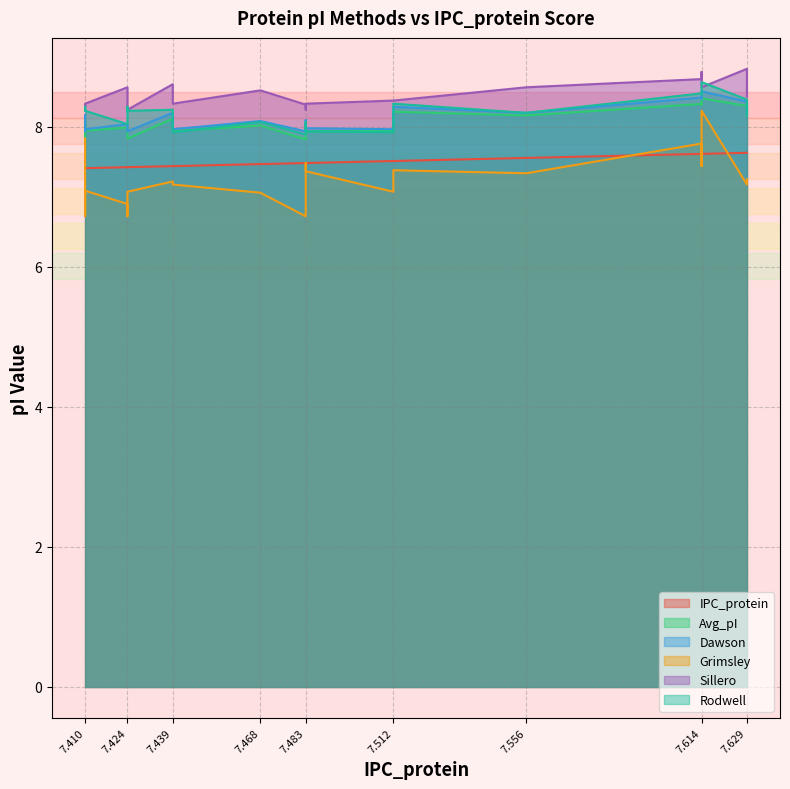

Where is Rodwell nearest to the value 8?

7.424